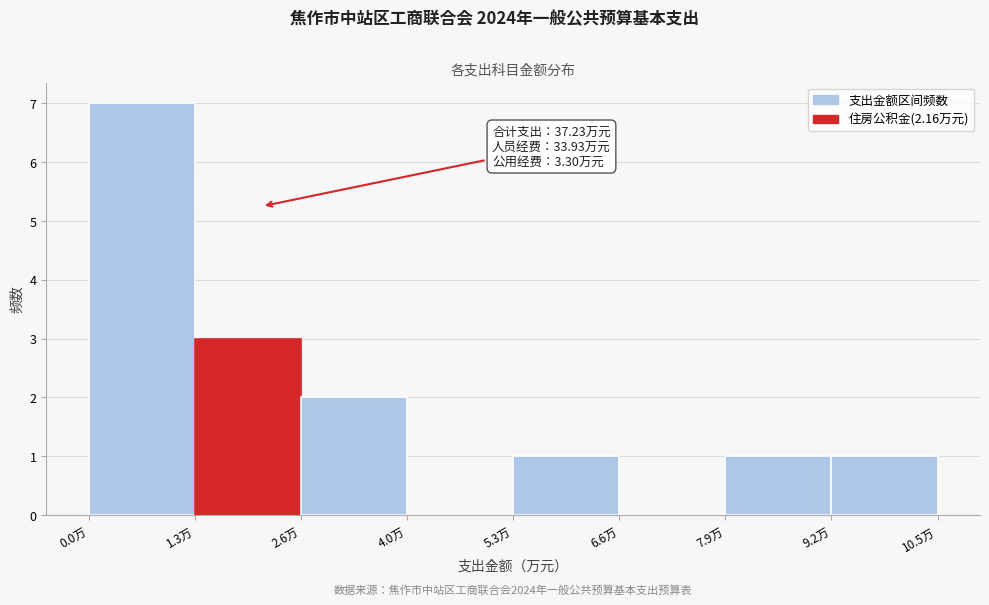

Over which range of the x-axis is the bar tallest?

0.0 to 1.4